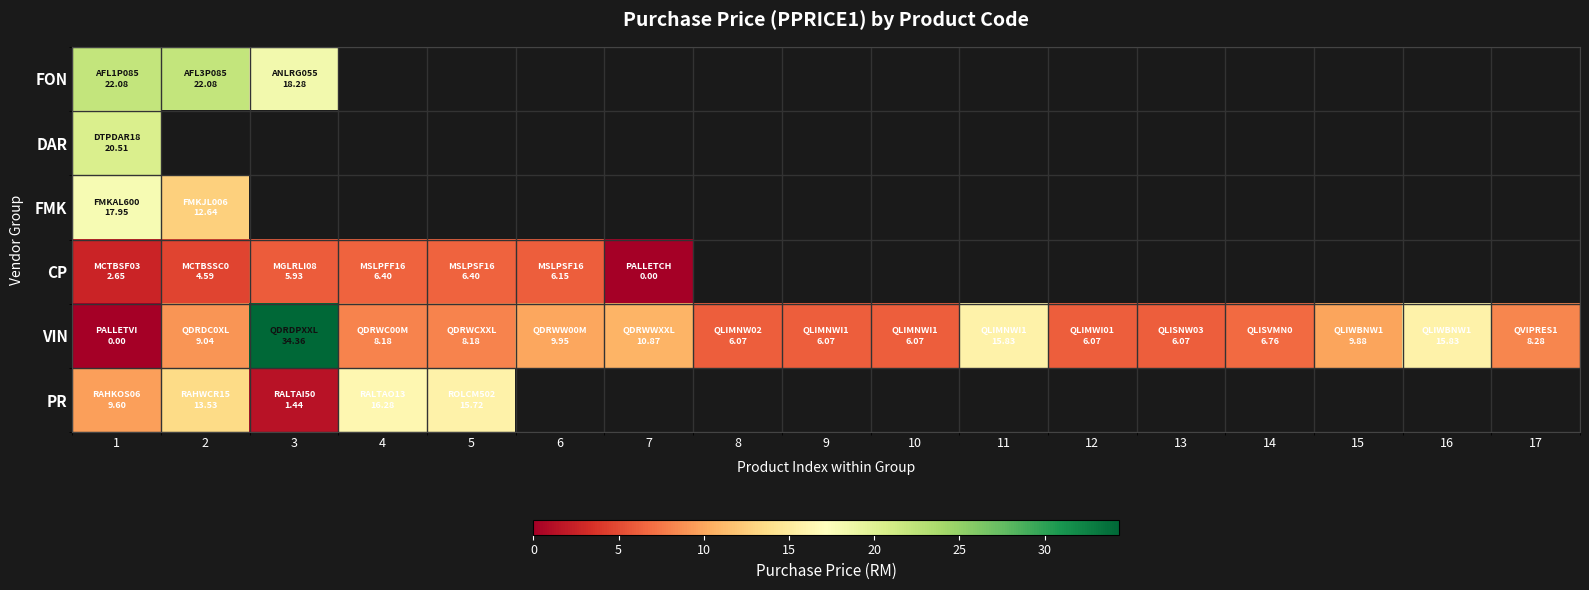

Rank the series by their maximum value, from highest to lowest.

VIN, FON, DAR, FMK, PR, CP